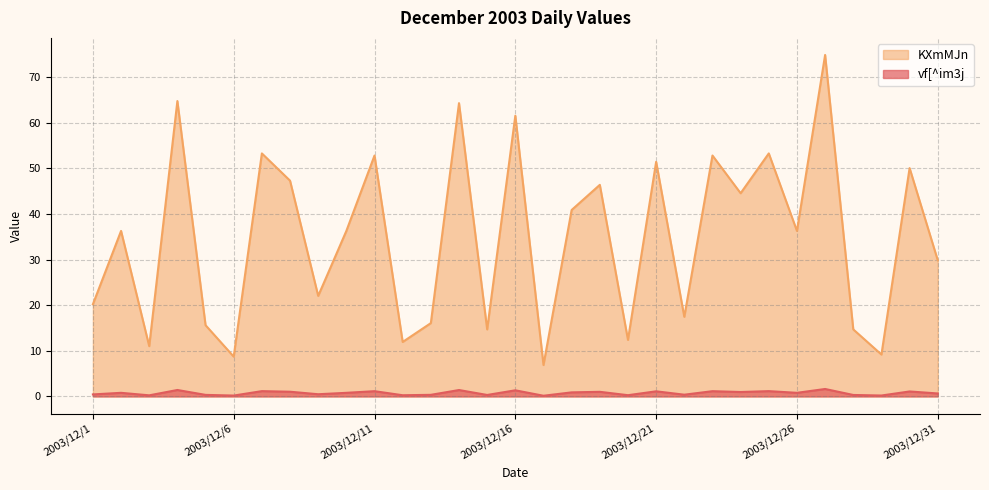

Which series has the widest spread of values?

KXmMJn